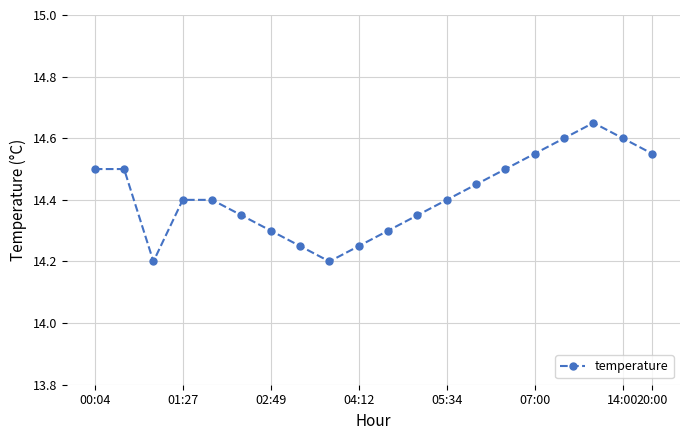

How many points are lower than both their immediate neighbors (excluding endpoints)?

2